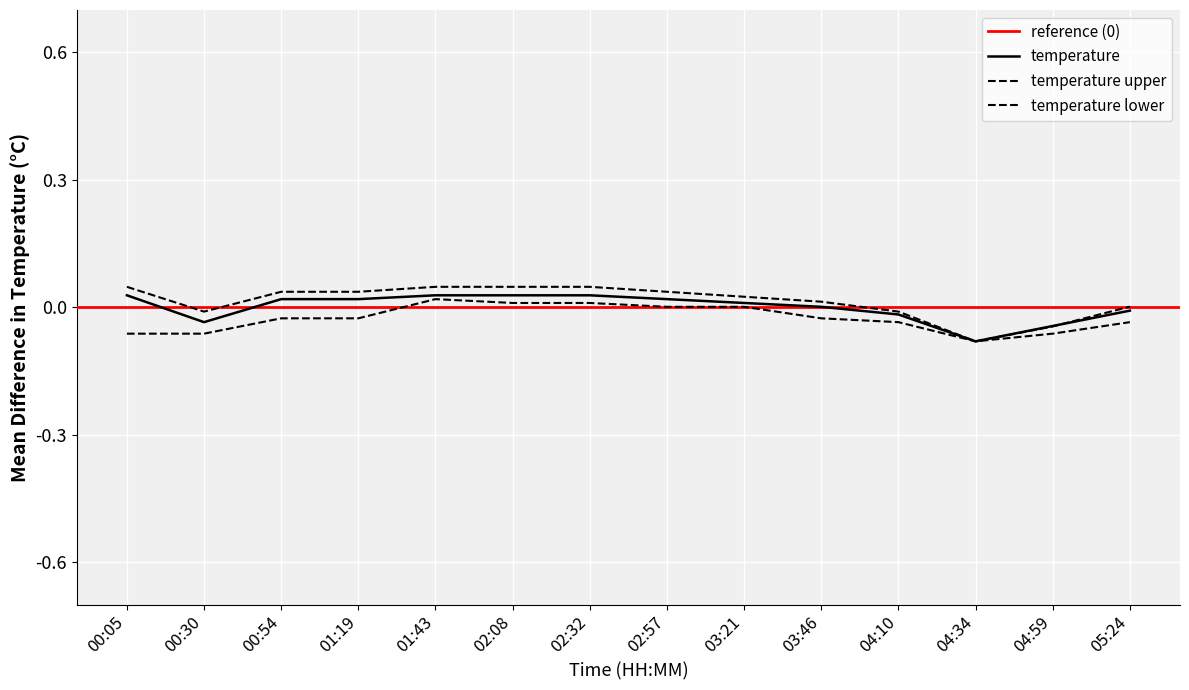

How many intersections are there between temperature and temperature_upper?

1